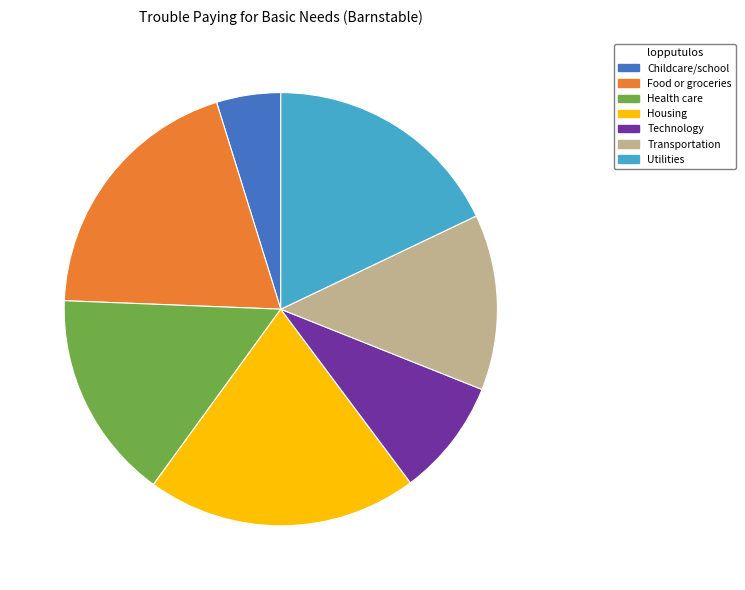

Does any single category account for the majority?

No